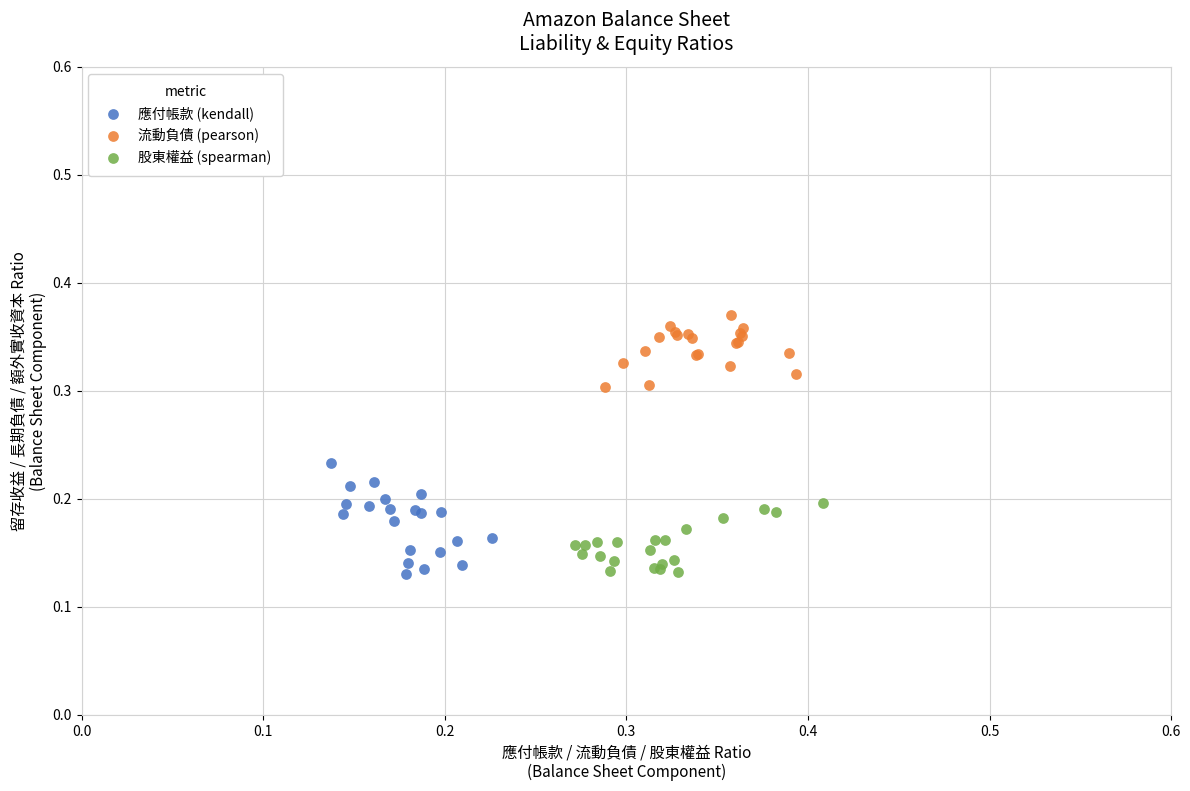

What are all the series names shown in the legend?

應付帳款 (kendall), 流動負債 (pearson), 股東權益 (spearman)